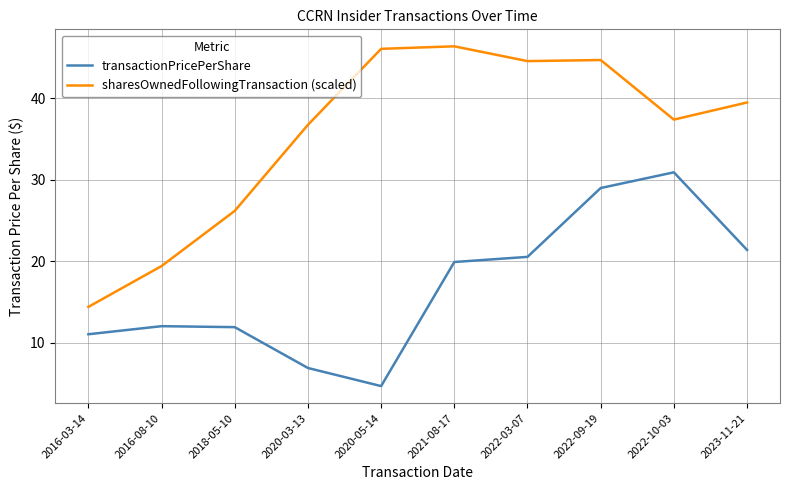

Which series has the largest range (max minus min)?

sharesOwnedFollowingTransaction (scaled)